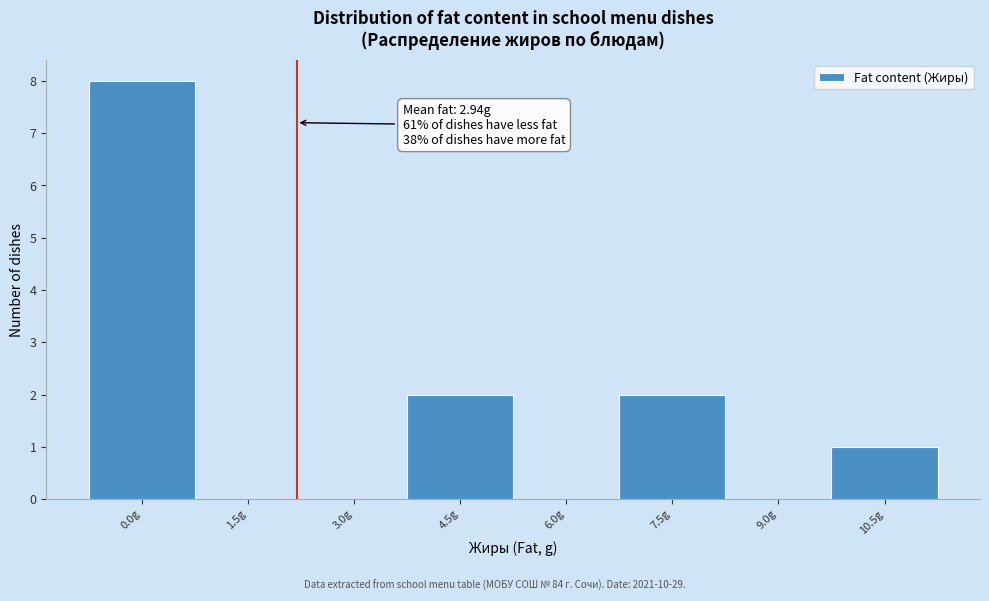

Reading right to left, what are all the values shown in this chart?

10.5g=1	9.0g=0	7.5g=2	6.0g=0	4.5g=2	3.0g=0	1.5g=0	0.0g=8